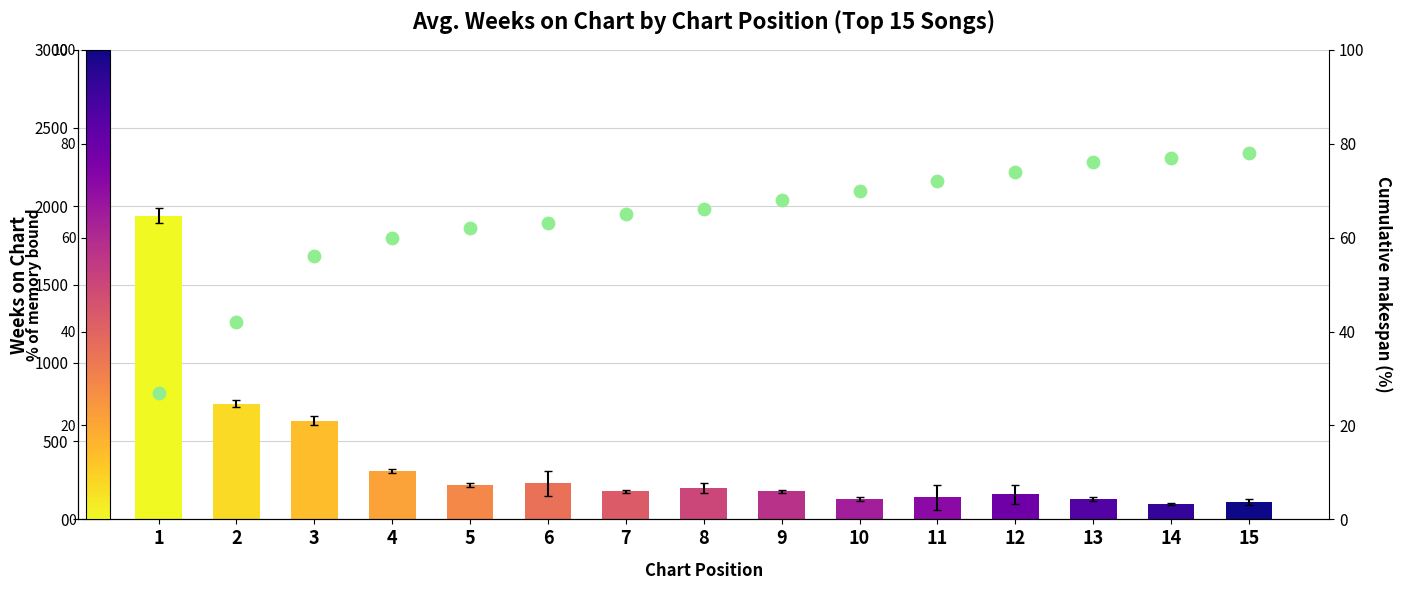

What is the total value across all series at 4?

370